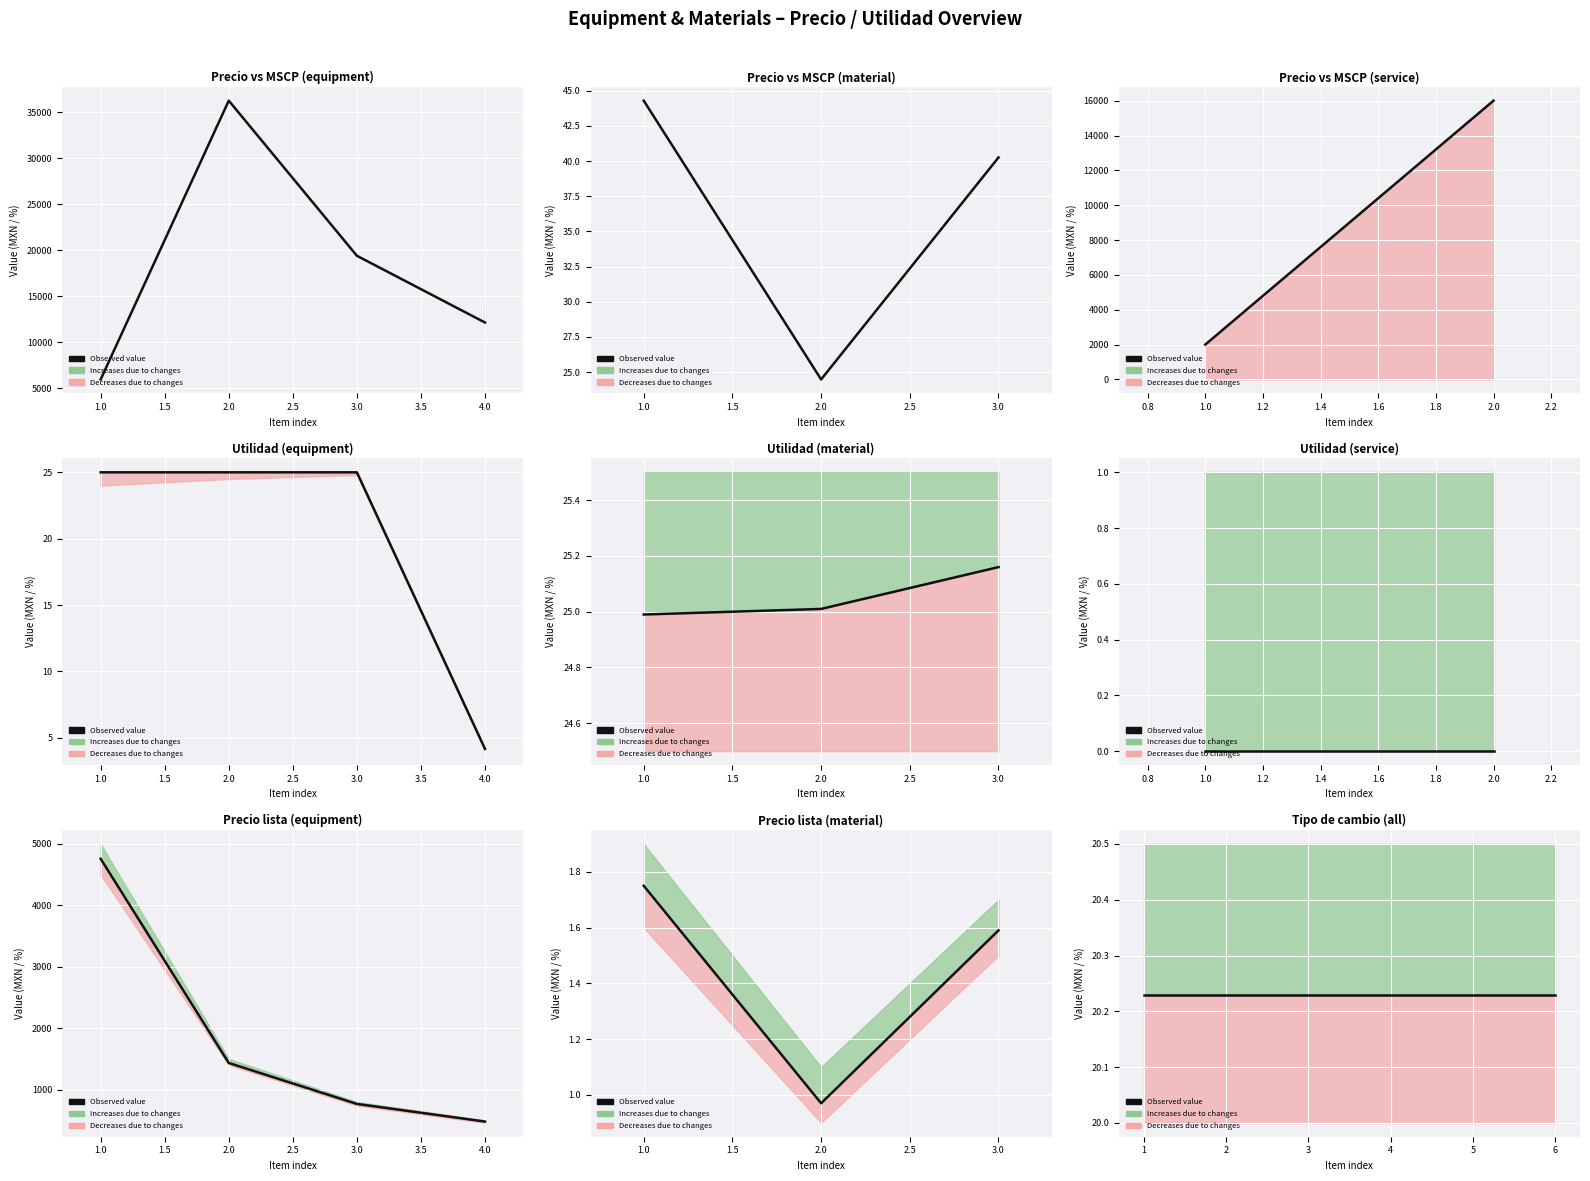

How many values in the Precio series are below 5948?

4